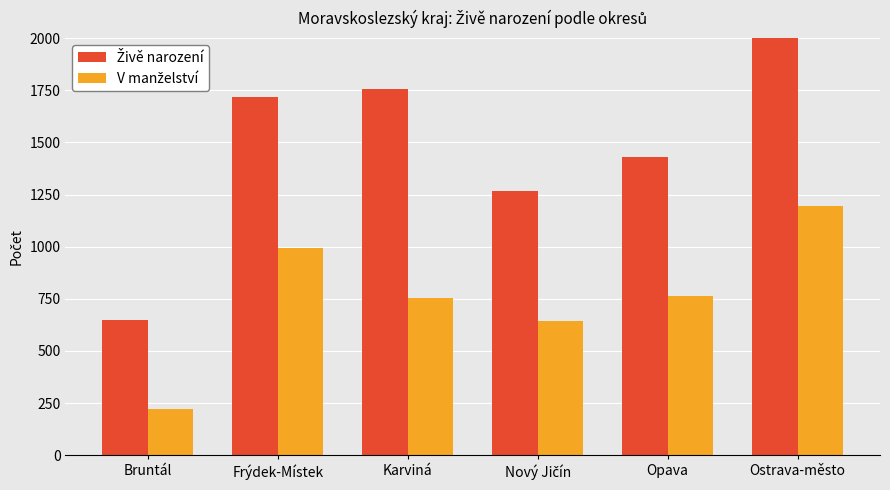

Is it true that Živě narození equals 388 at Bruntál?

False